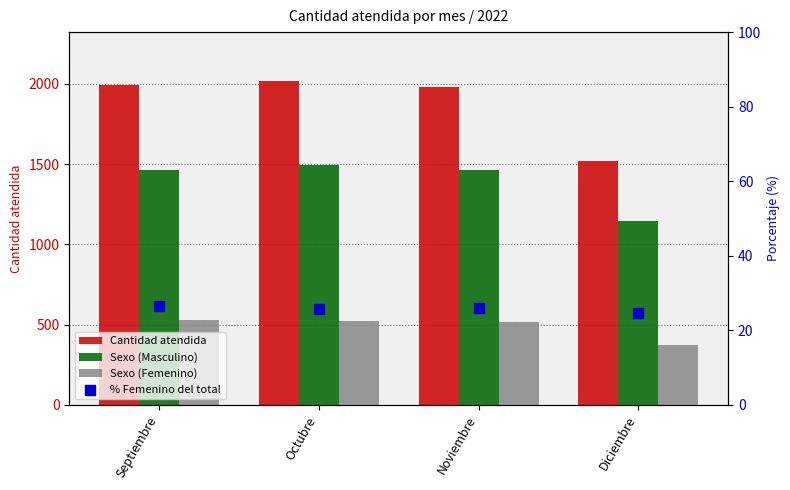

At which category is the sum across all series the highest?

Octubre